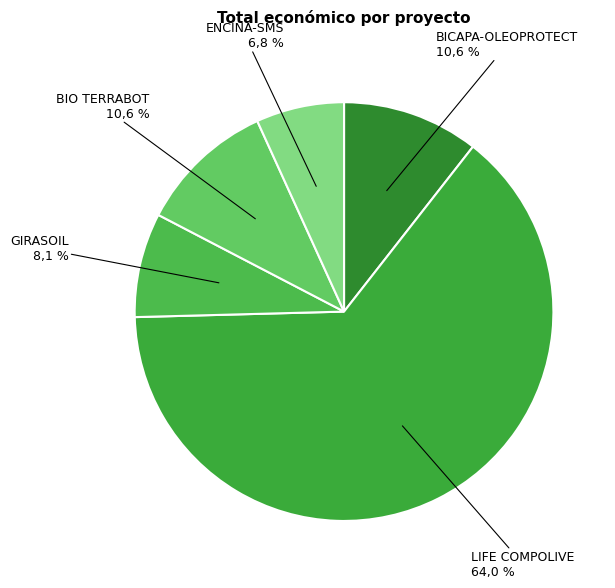

The BICAPA-OLEOPROTECT slice represents 16% of the pie. True or false?

False